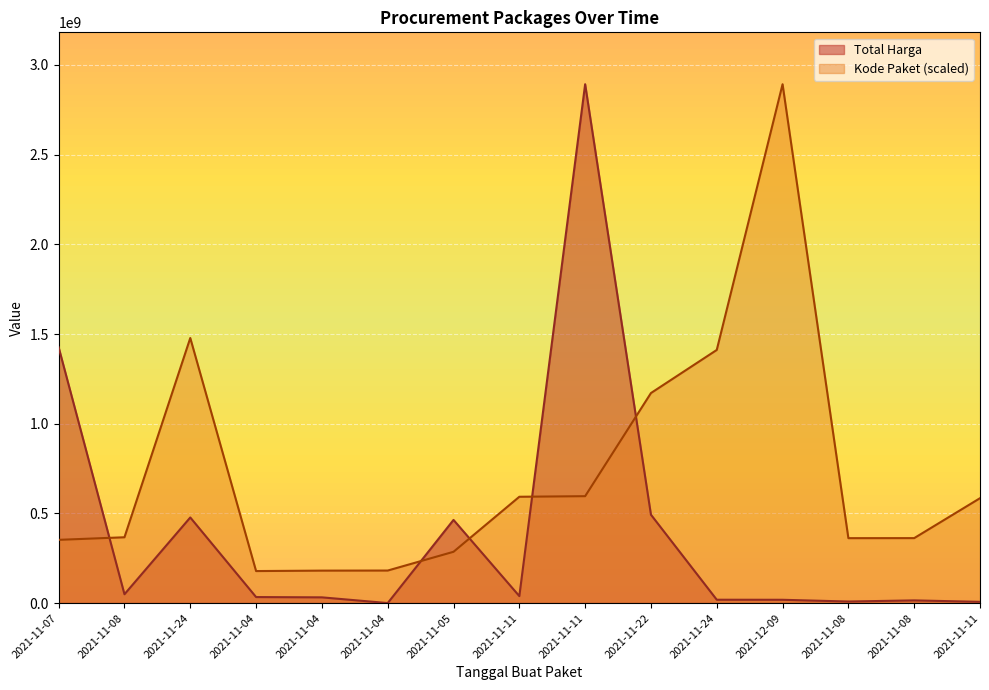

What are all the series names shown in the legend?

Total Harga, Kode Paket (scaled)